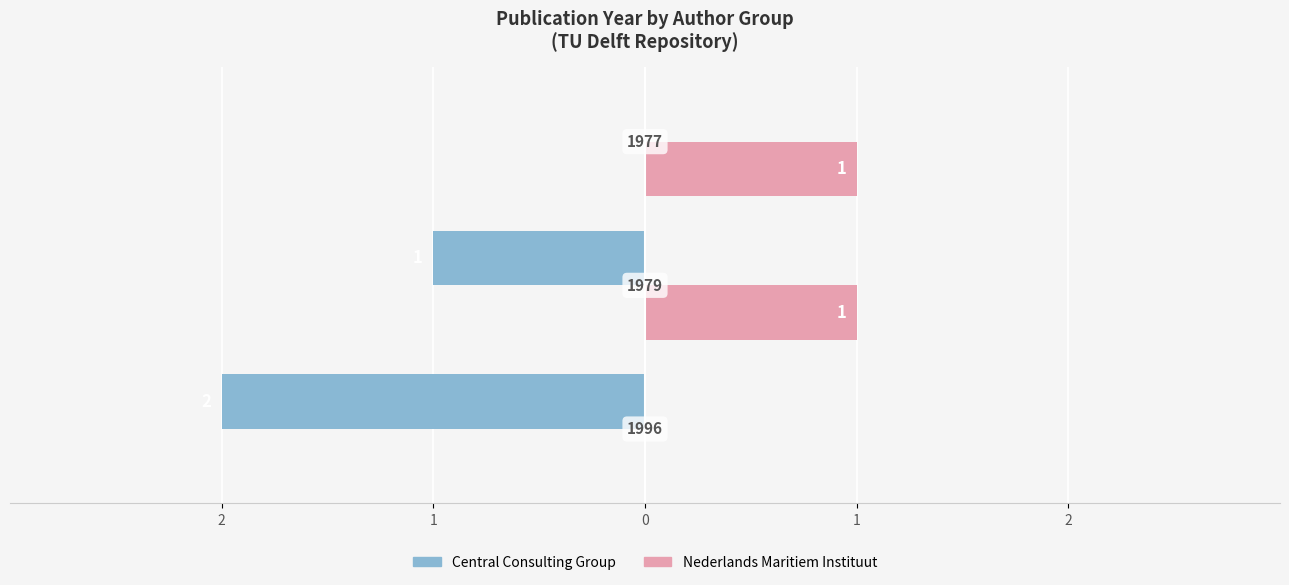

What is the sum of all Central Consulting Group values?

-3